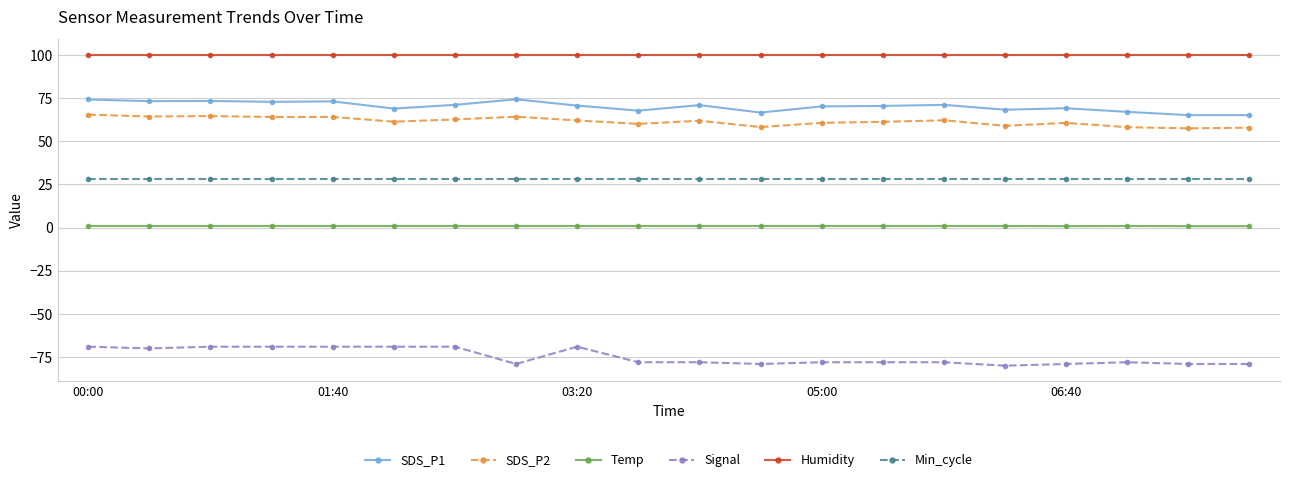

What is the value of the Humidity point at the 4th from the left?

99.9